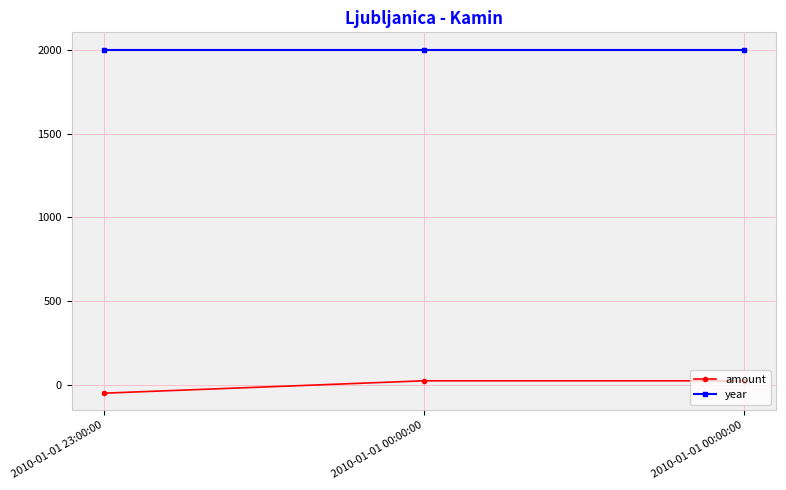

At which category is the sum across all series the highest?

2010-01-01 00:00:00